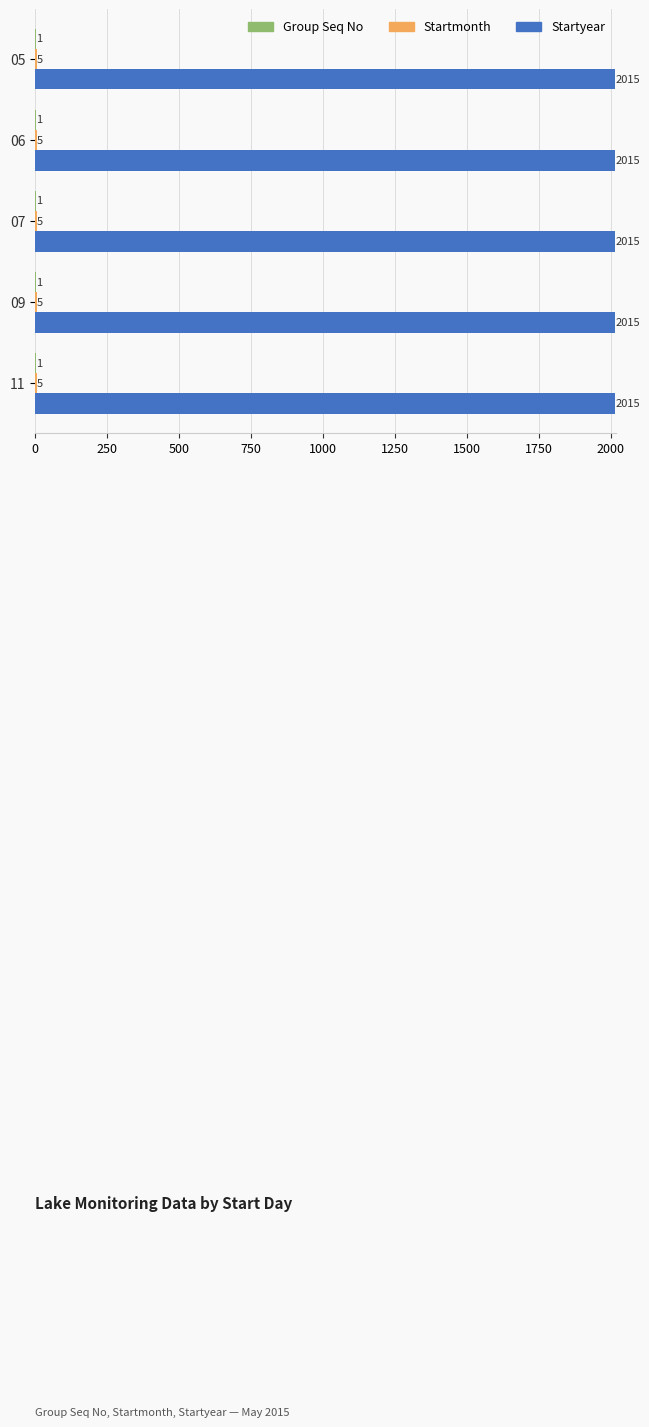

True or false: Startyear has a value of 410 at 07.

False